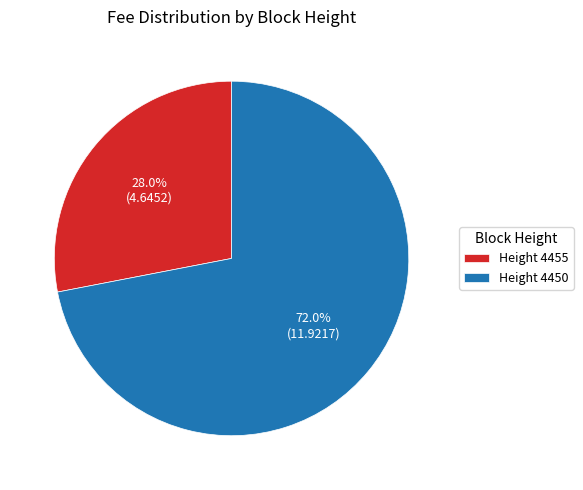

Rank the categories by value from highest to lowest.

Height 4450, Height 4455